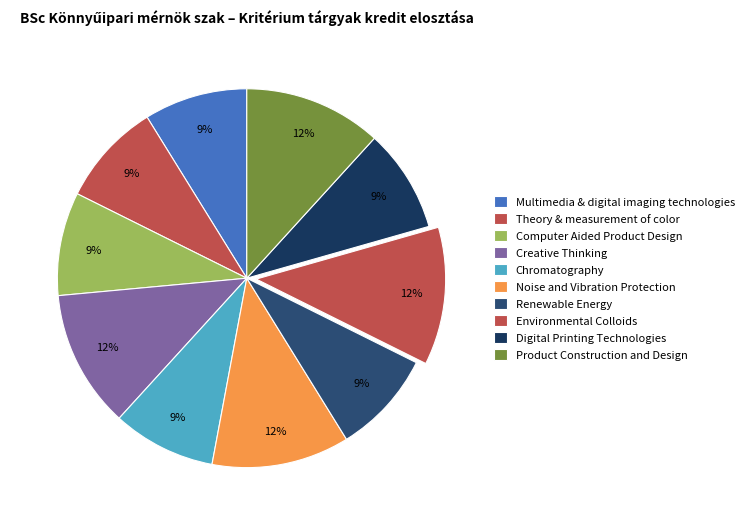

How many slices are in this pie chart?

10